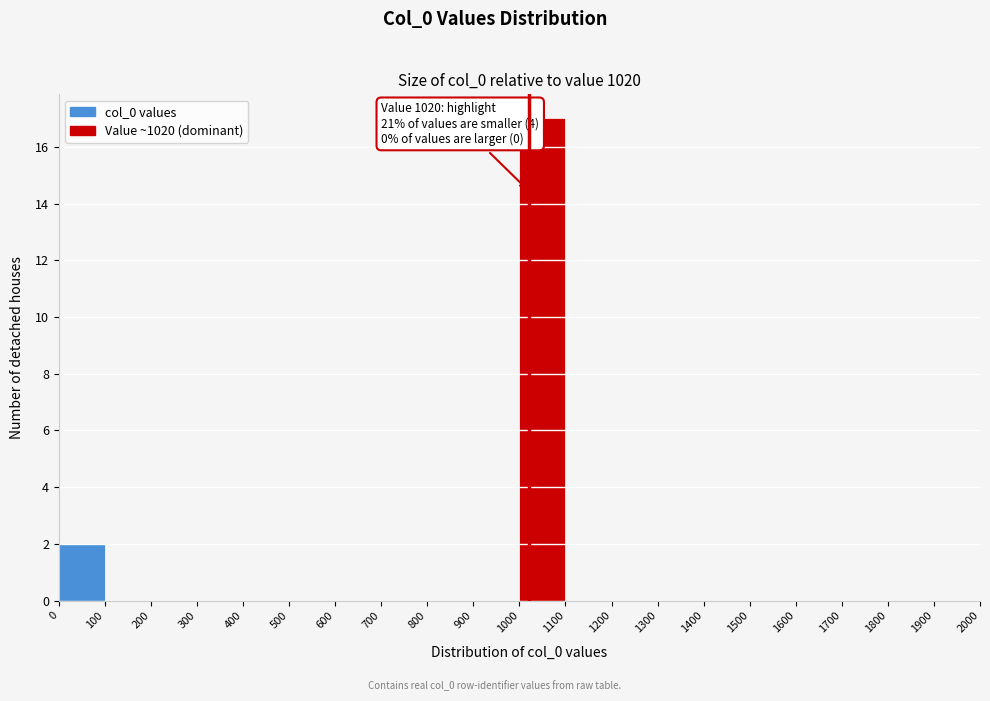

Over which range of the x-axis is the bar tallest?

1000 to 1100